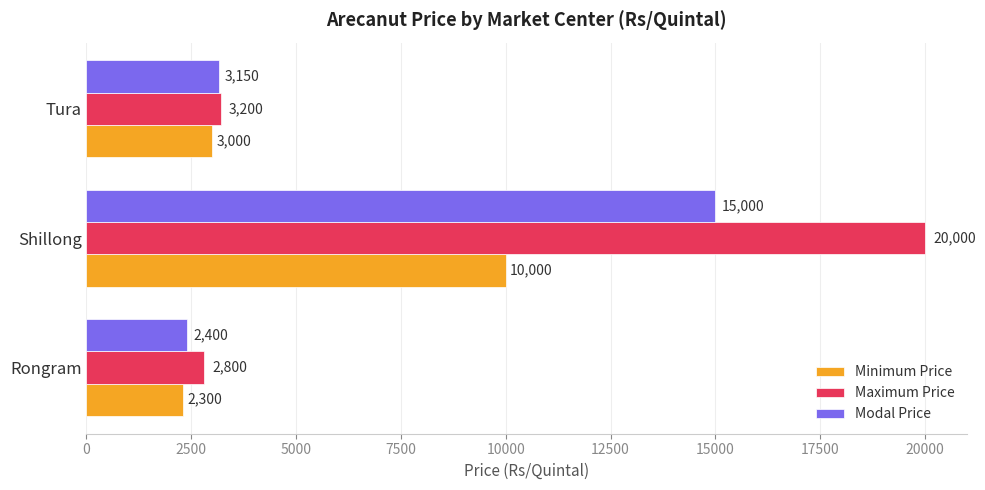

The value of Minimum Price at Rongram is 3832. True or false?

False